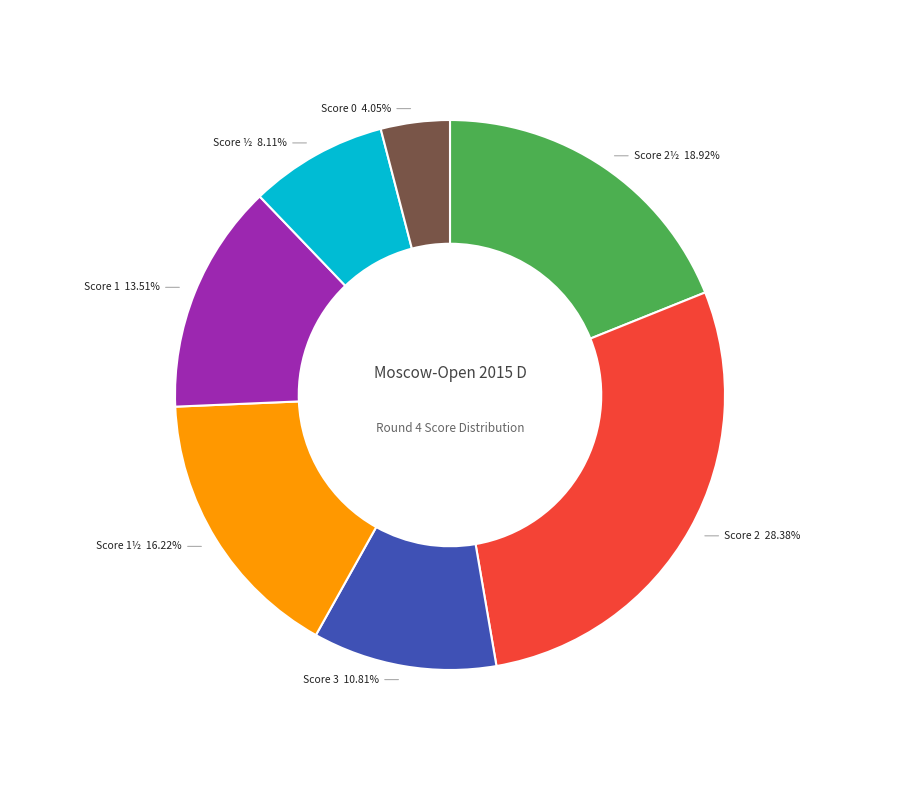

Count the number of slices in the pie.

7